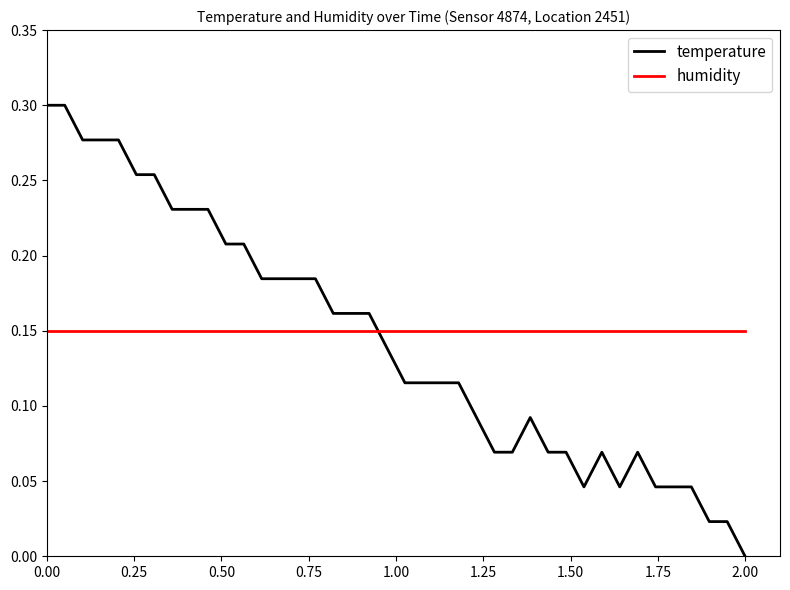

Rank the series by their maximum value, from highest to lowest.

temperature, humidity